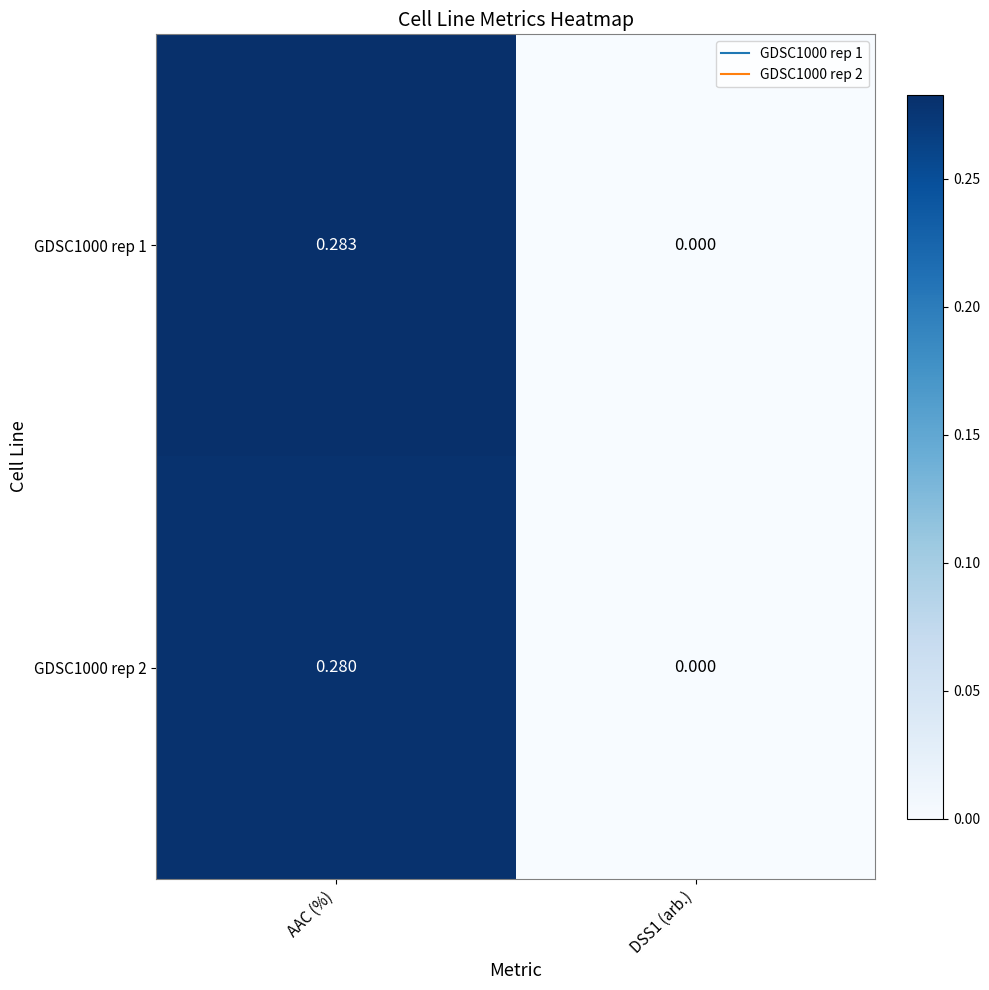

Which category has the highest value in the GDSC1000 rep 2 series?

AAC (%)